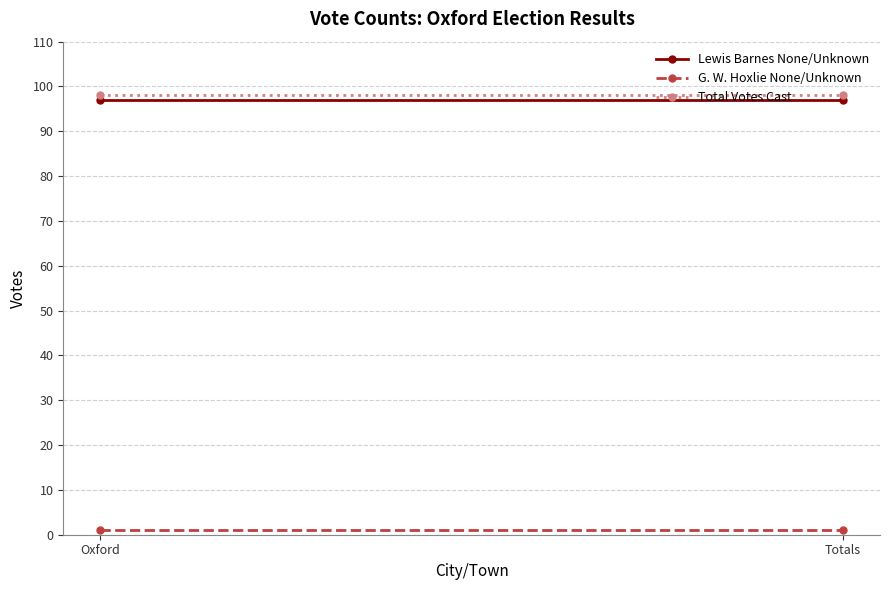

Reading left to right, what are all the values shown in this chart?

Lewis Barnes None/Unknown: Oxford=97	Totals=97
G. W. Hoxlie None/Unknown: Oxford=1	Totals=1
Total Votes Cast: Oxford=98	Totals=98